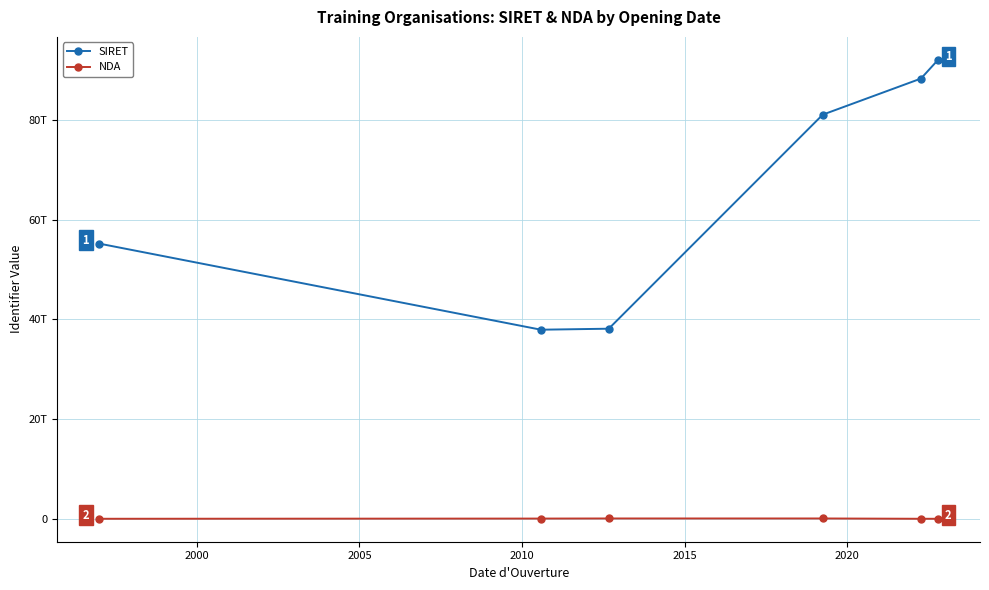

Is this an area chart (filled region under the line)?

No